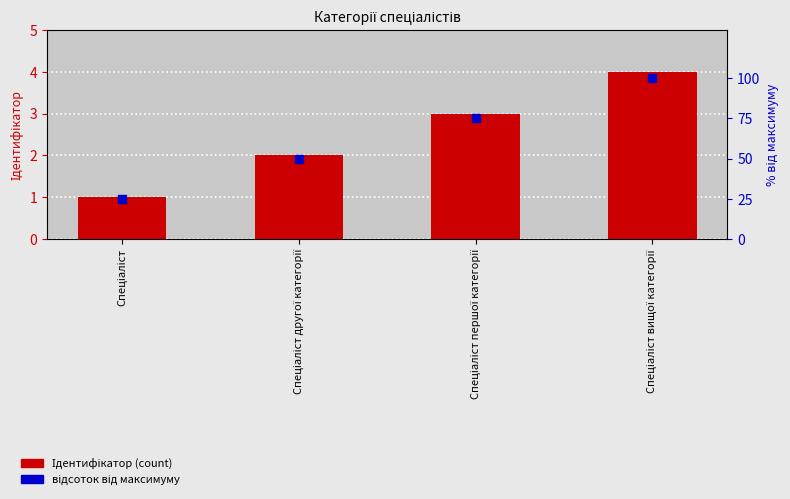

Is the value of відсоток від максимуму at Спеціаліст другої категорії greater than the value of Ідентифікатор at Спеціаліст вищої категорії?

Yes